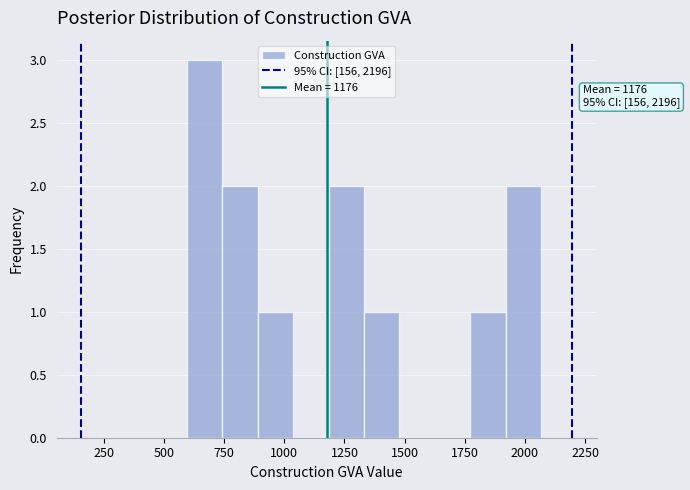

Read against the x-axis, roughly where is the centre of the tallest bar?

650